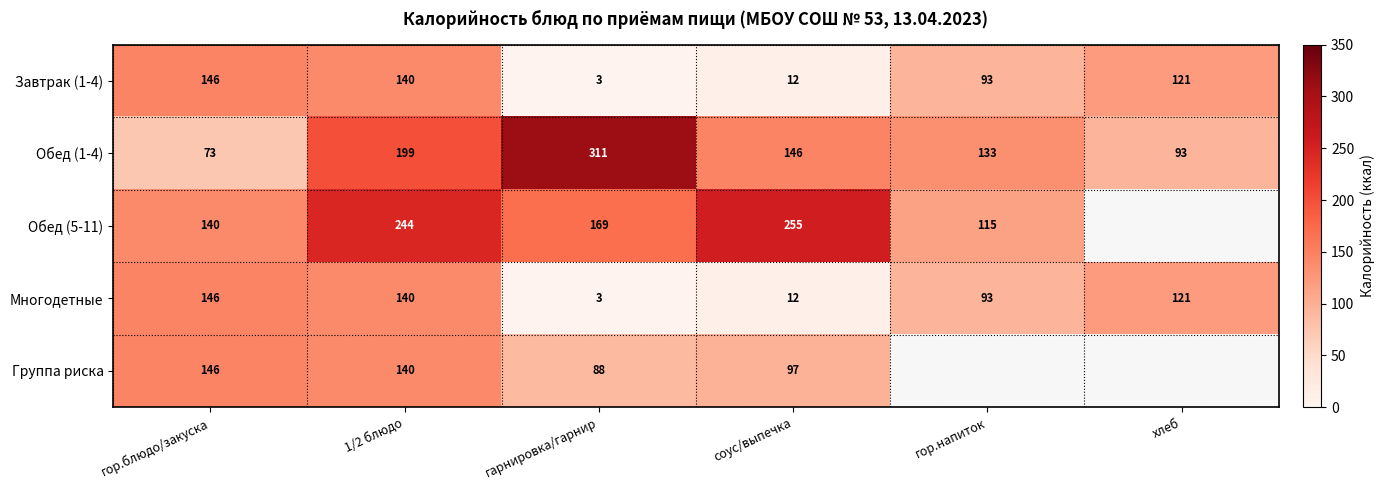

The Завтрак (1-4) series shows 96 at гор.блюдо/закуска. True or false?

False